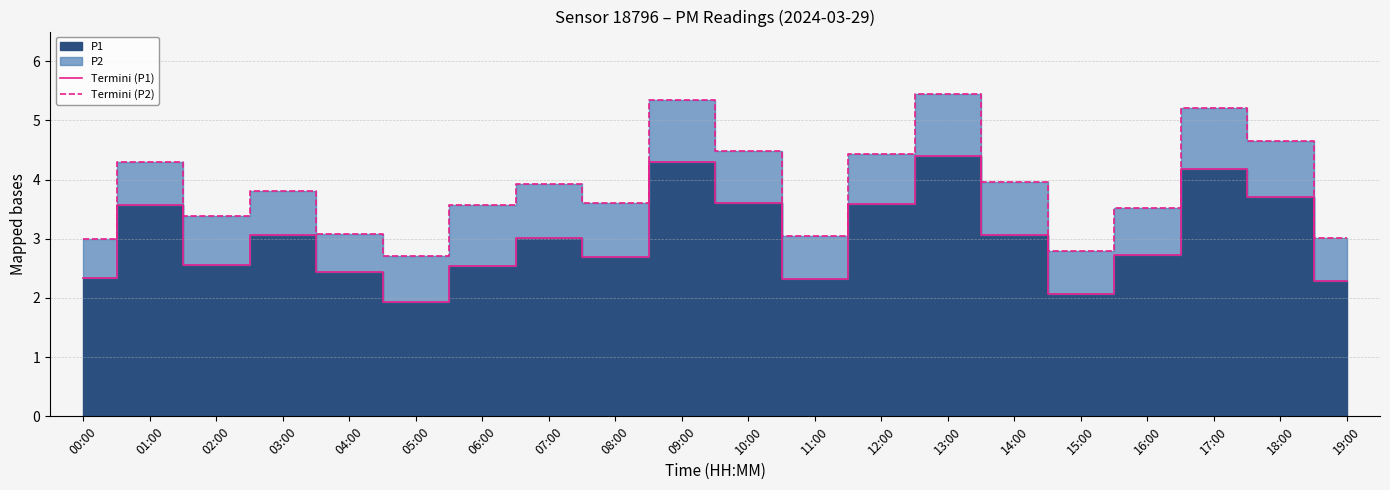

True or false: Termini (P1) and Termini (P2) intersect in this chart.

False